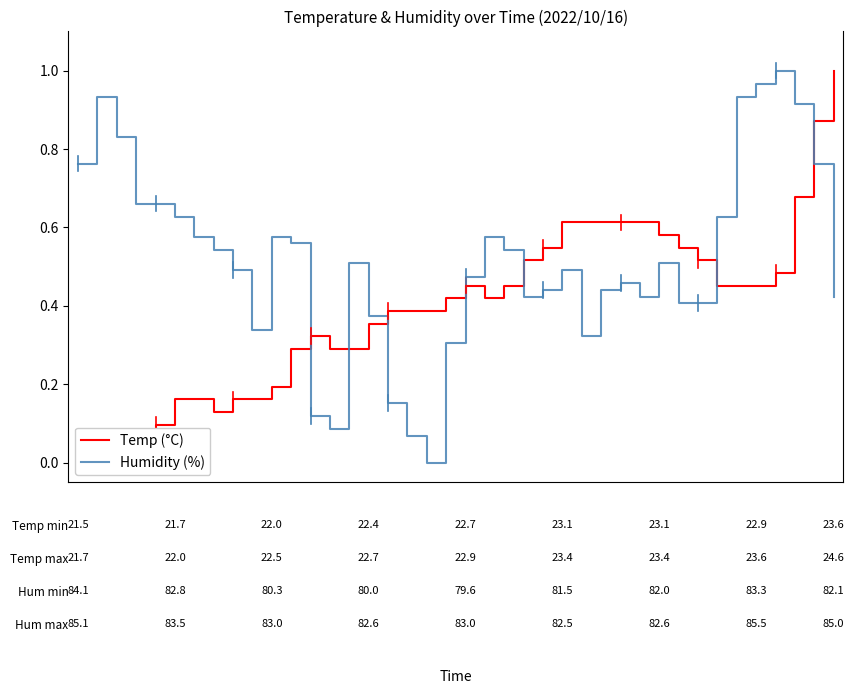

What is the total value across all series at 38?

1.6